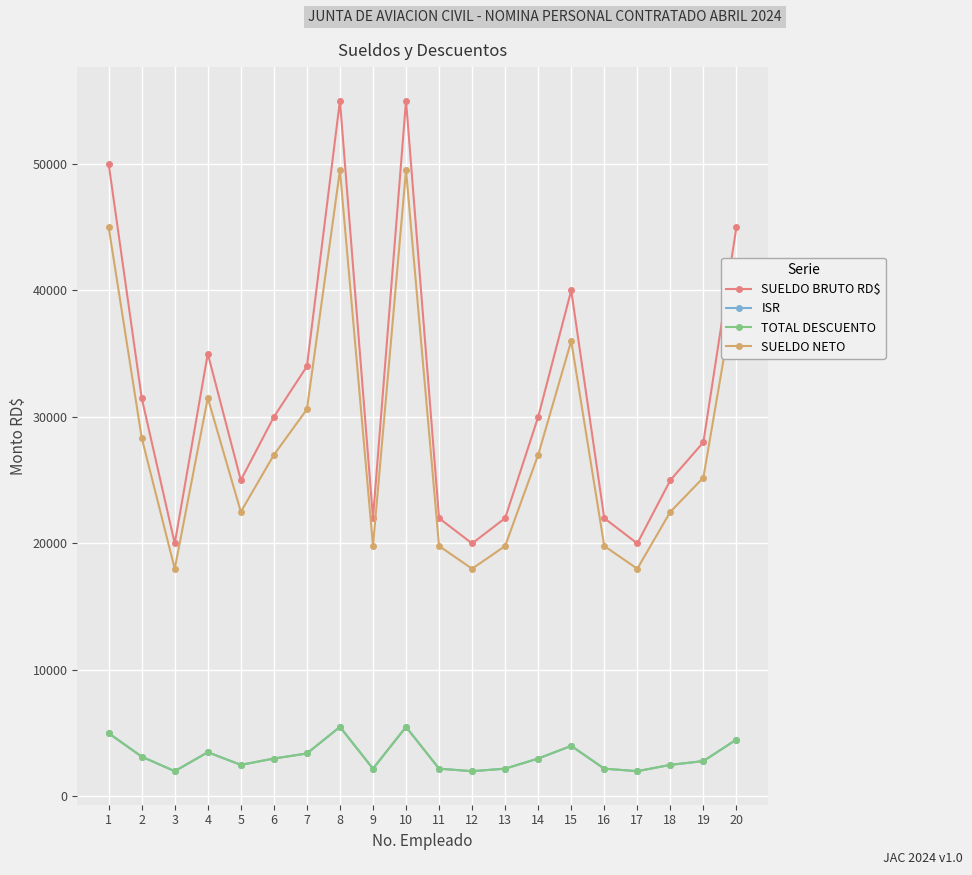

Is this an area chart (filled region under the line)?

No